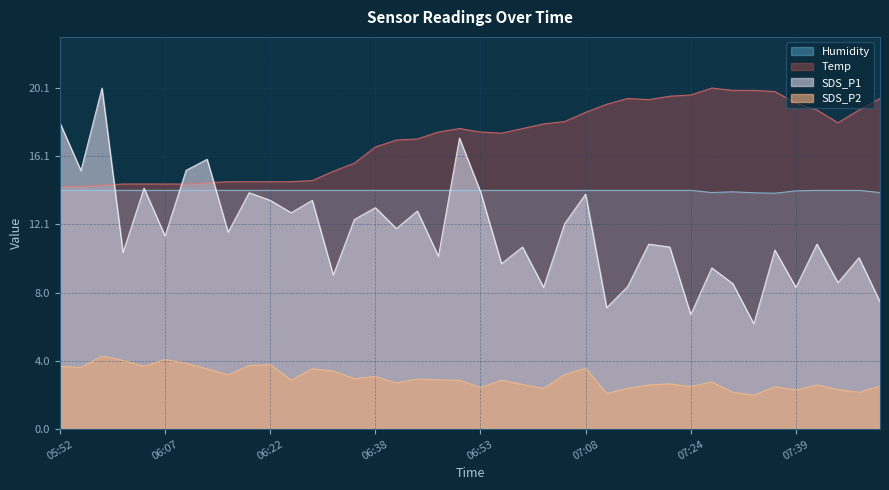

What is the value of the SDS_P1 point at the 9th from the left?

11.6